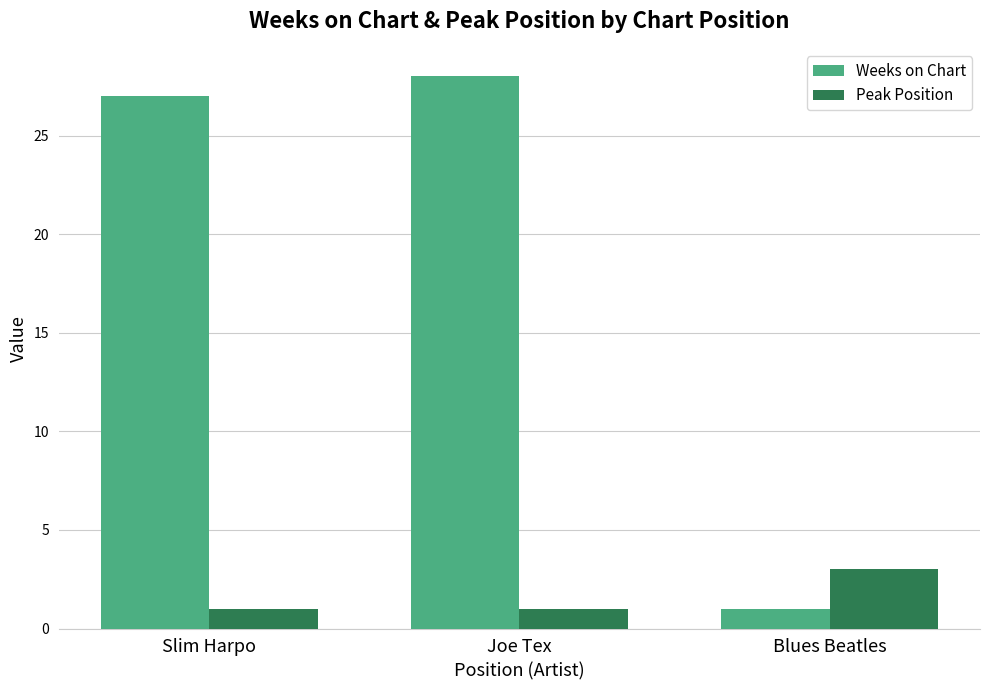

What is the label of the 3rd bar from the right?

Slim Harpo